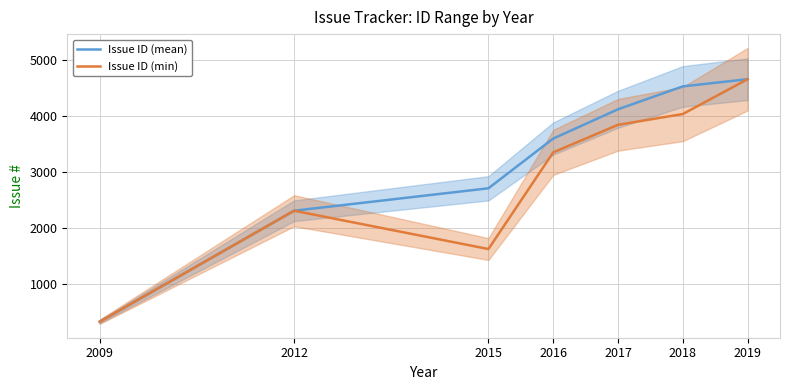

Reading left to right, transcribe all the data shown in this chart.

Issue ID (mean): 2009=326	2012=2305	2015=2705	2016=3592	2017=4114	2018=4522	2019=4650
Issue ID (min): 2009=326	2012=2305	2015=1622	2016=3345	2017=3837	2018=4029	2019=4650